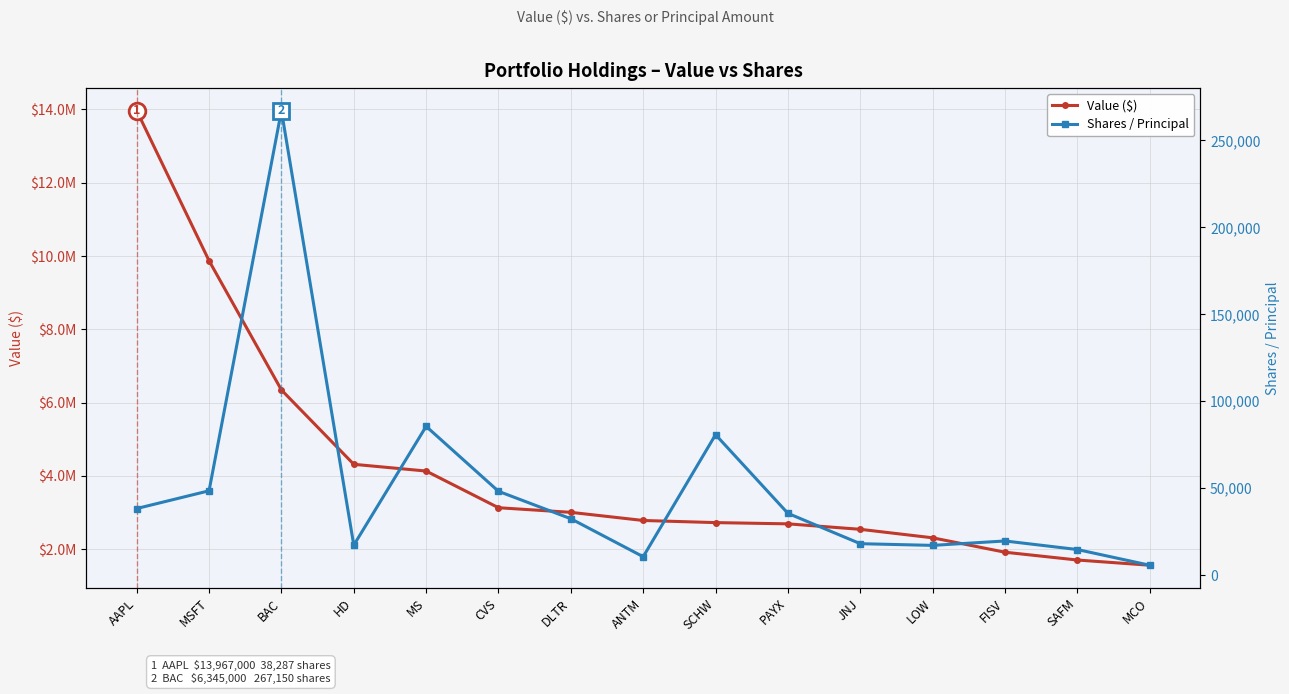

What is the value of the Value ($) point at the 6th from the left?

3131000